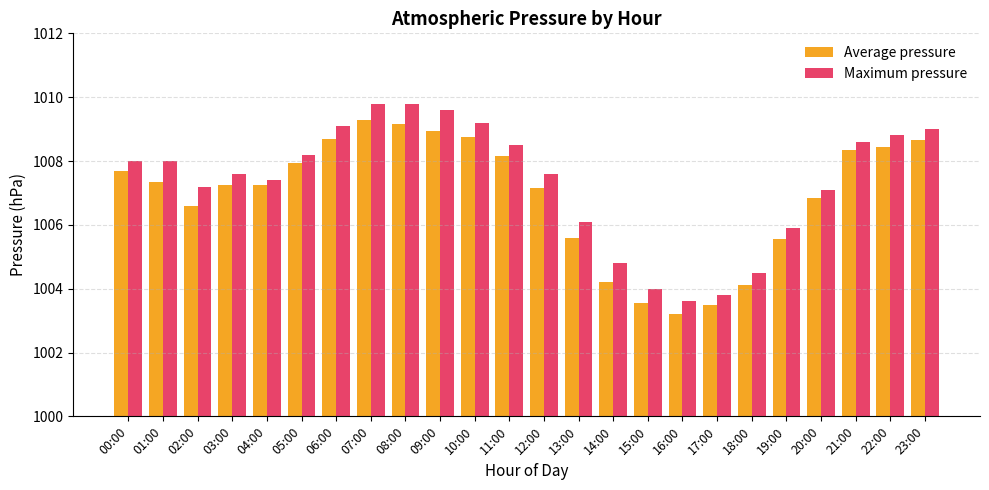

Which series has the largest total across all categories?

Maximum pressure